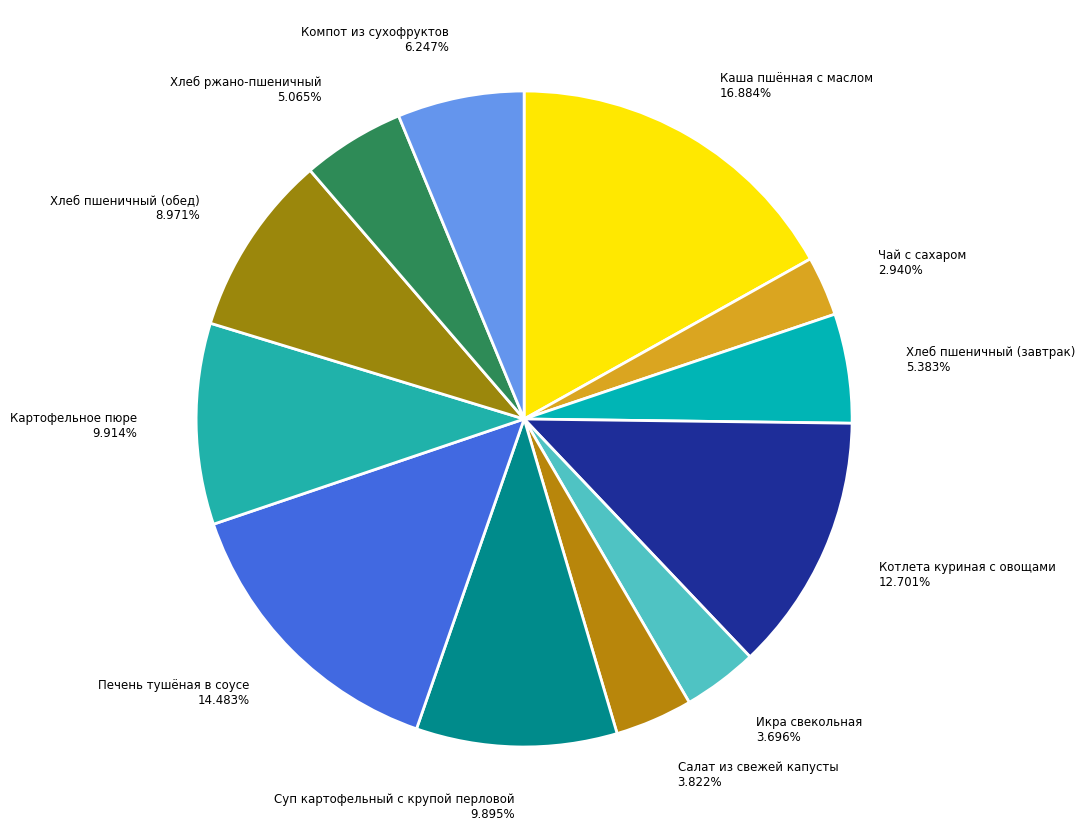

Count the number of slices in the pie.

12